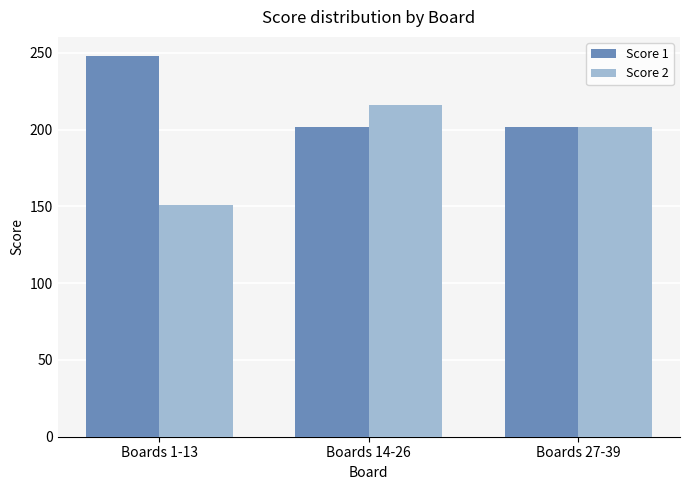

Which series changed the most between Boards 1-13 and Boards 14-26?

Score 2